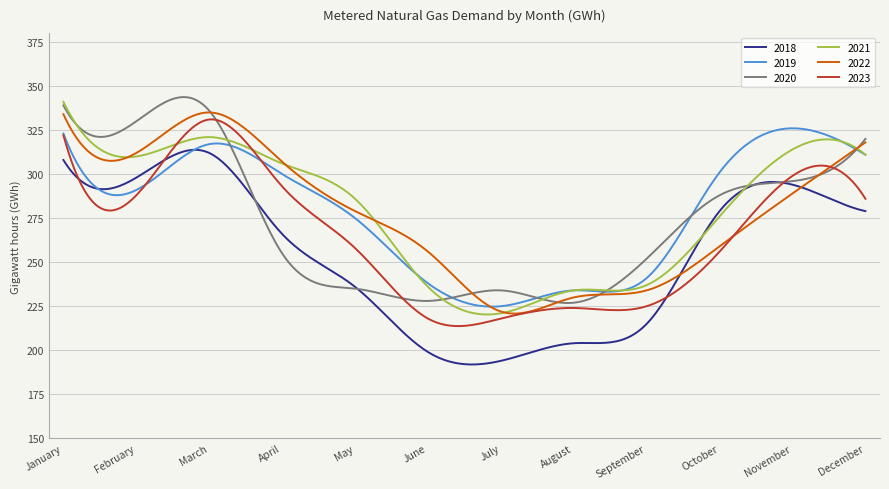

What is the average value of the 2018 series?

253.4